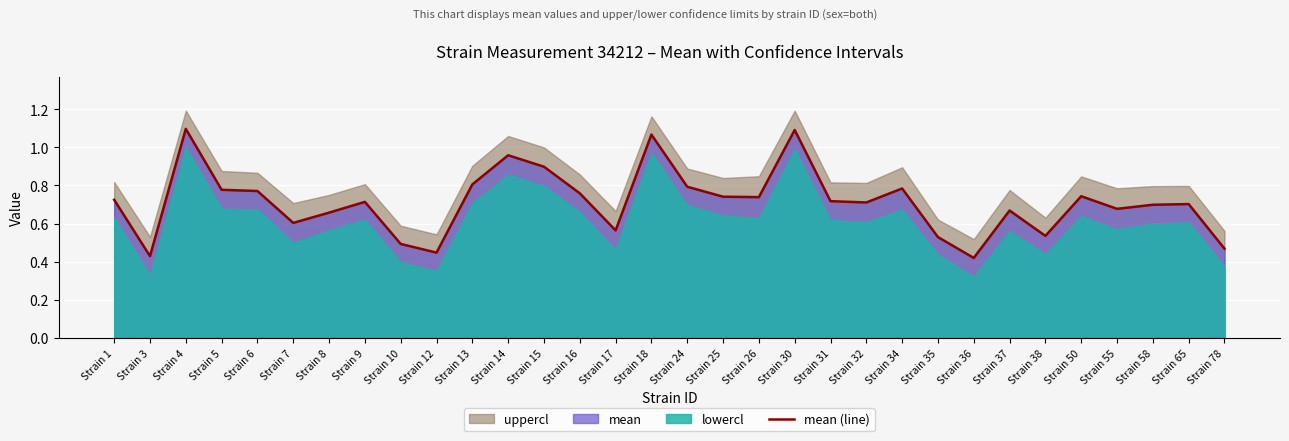

Which category has the lowest value across all series?

Strain 36